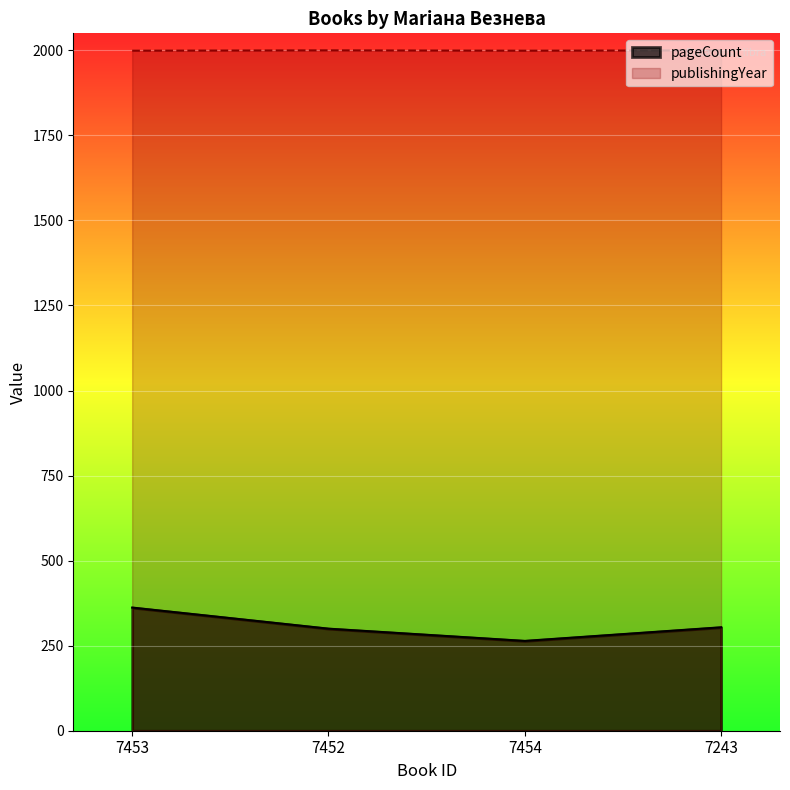

What is the value of the publishingYear point at the 2nd from the left?

2000